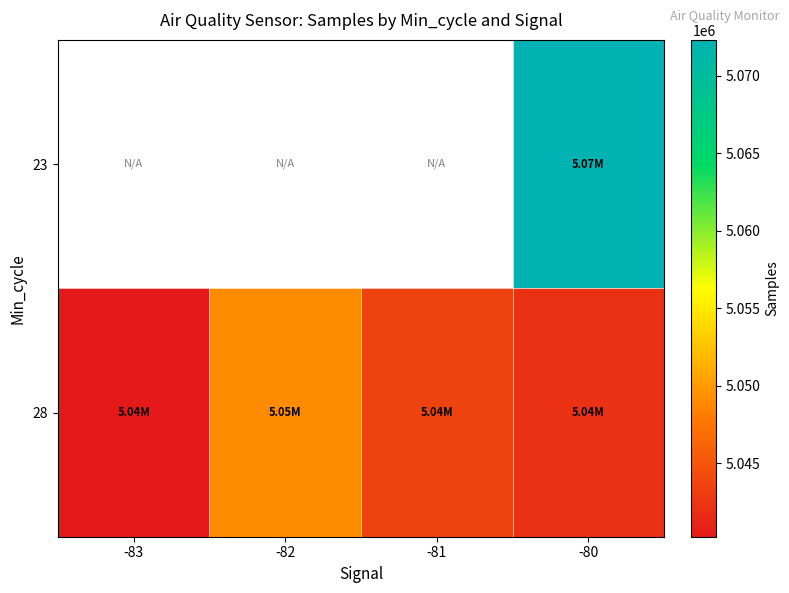

Is it true that 28 equals 5043598.0 at -81?

True